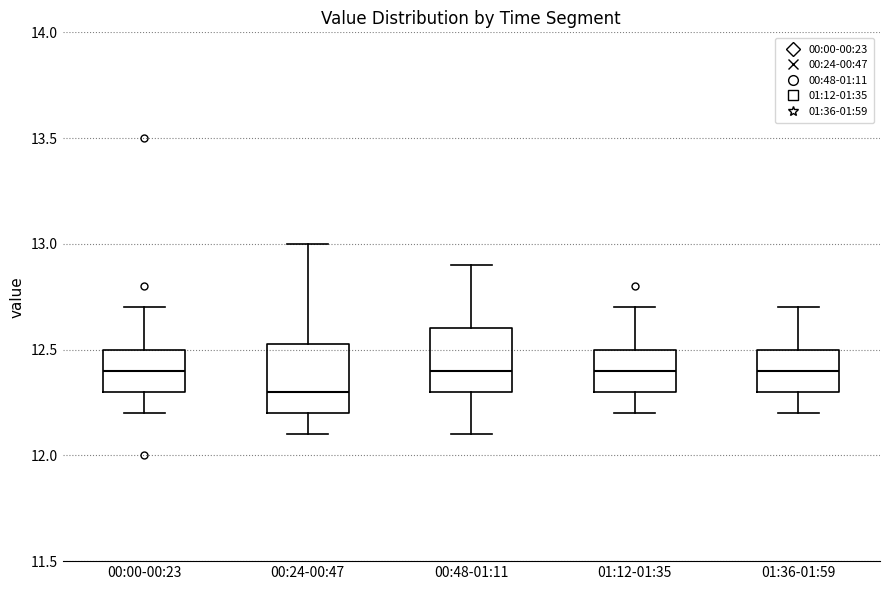

Reading left to right, transcribe this box plot: for each box, give where its median line is, the range the box spans, and where its two whiskers end, as read against the y-axis. The values are not printed on the chart, so give them approximately, as read against the axis.

00:00-00:23: median 12.40, box 12.30 to 12.50, whiskers 12.20 to 12.70
00:24-00:47: median 12.30, box 12.20 to 12.55, whiskers 12.10 to 13.00
00:48-01:11: median 12.40, box 12.30 to 12.60, whiskers 12.10 to 12.90
01:12-01:35: median 12.40, box 12.30 to 12.50, whiskers 12.20 to 12.70
01:36-01:59: median 12.40, box 12.30 to 12.50, whiskers 12.20 to 12.70